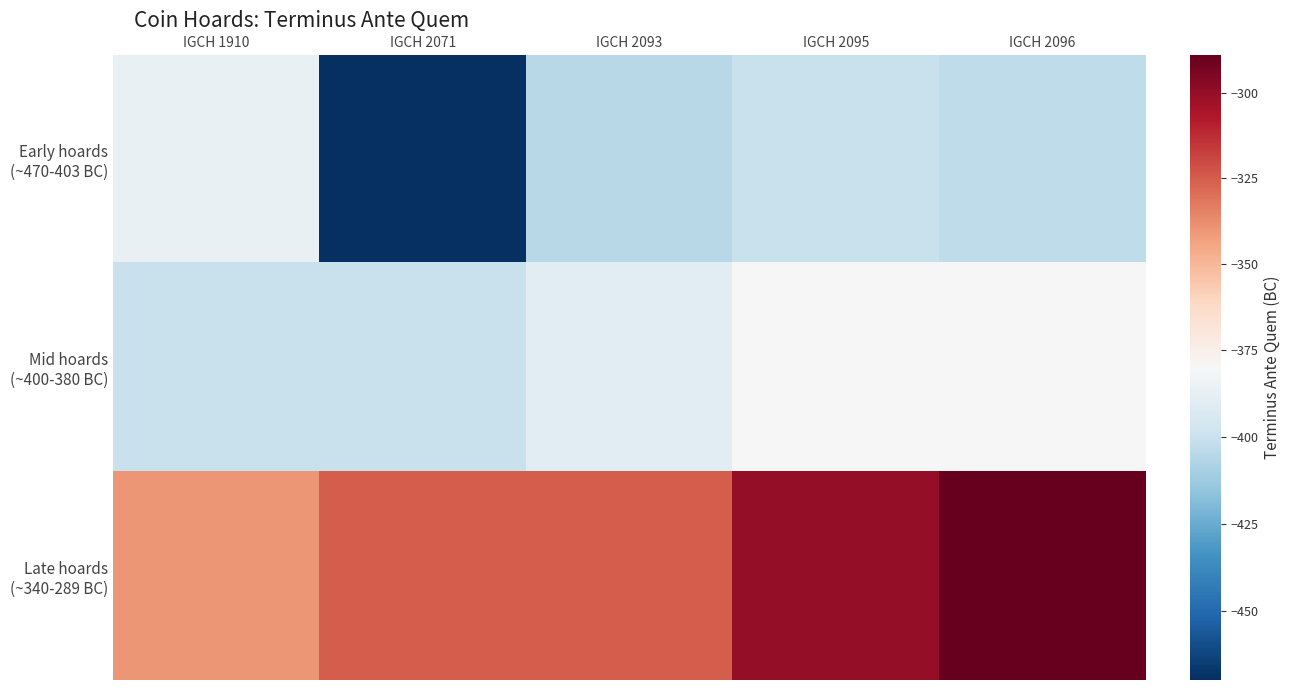

How many series are shown in this chart?

3